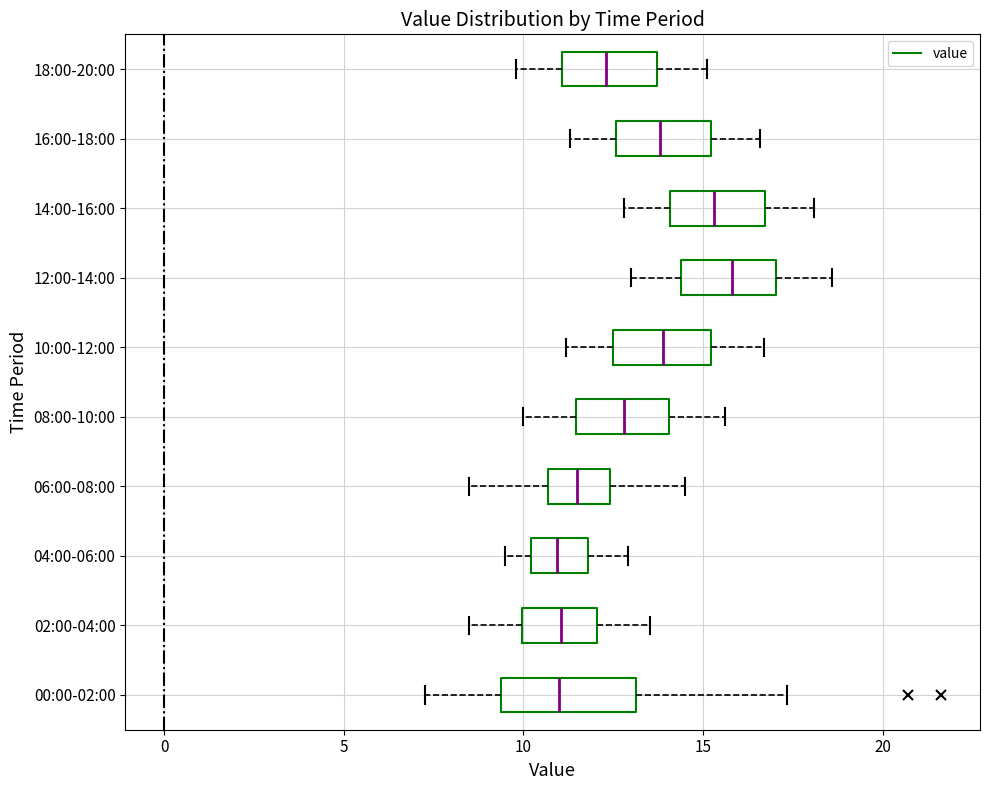

Which box has the furthest to the right median line?

12:00-14:00